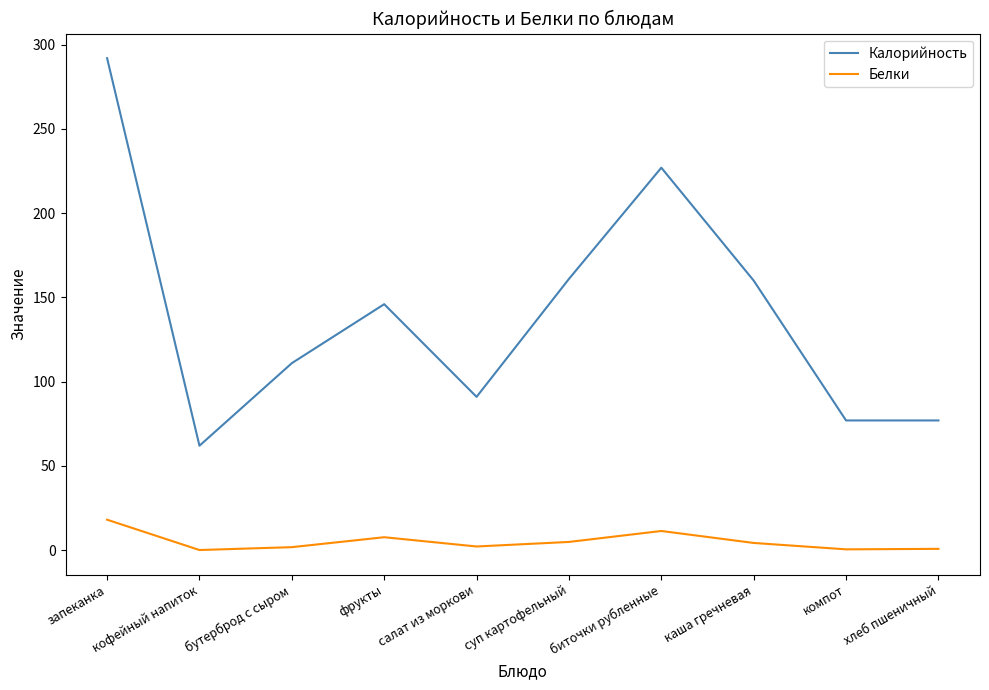

True or false: Белки has a value of 0.1 at кофейный напиток.

True